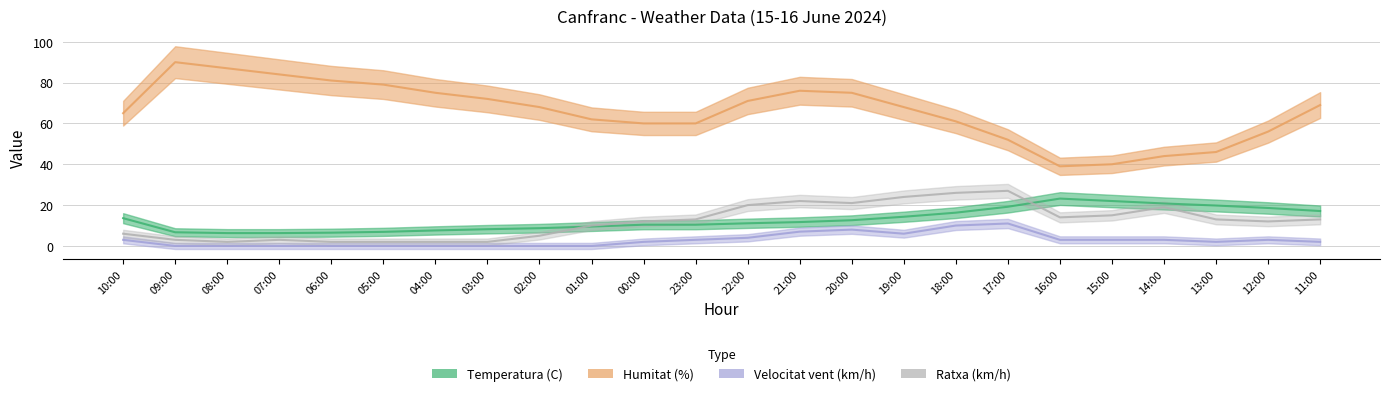

What position from the right is 10:00?

24